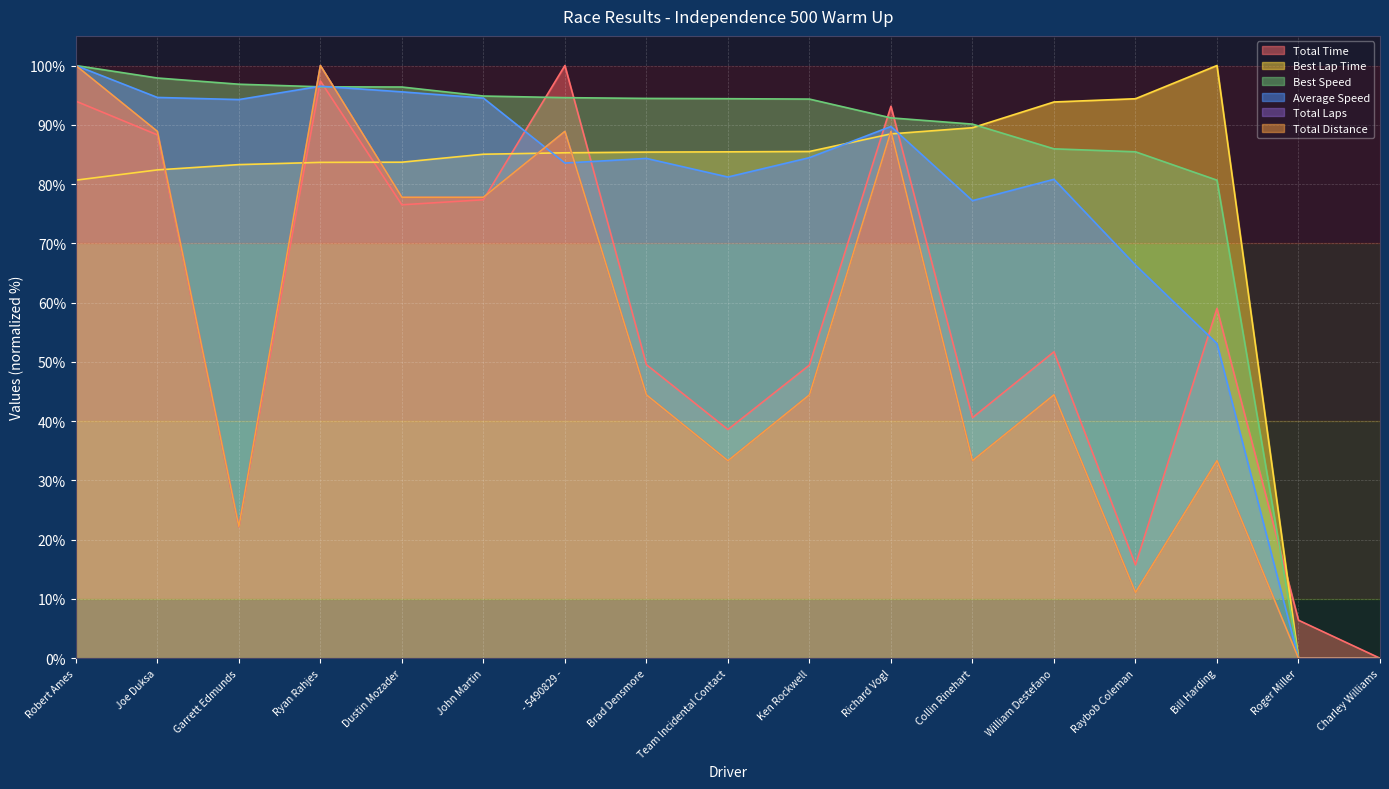

The value of Total Laps at Roger Miller is 46.1. True or false?

False